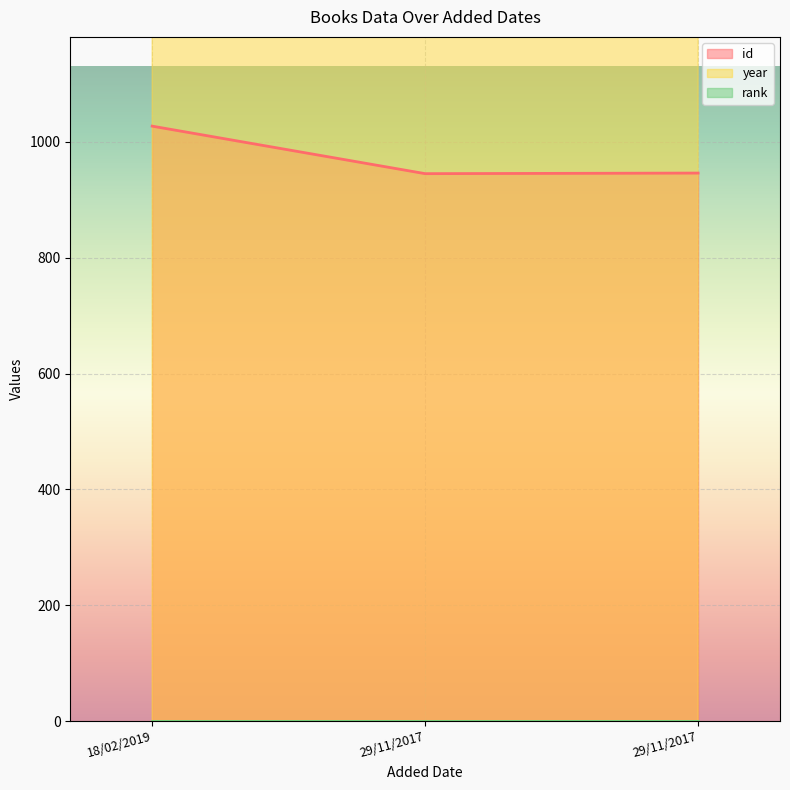

How many lines are shown in the chart?

2